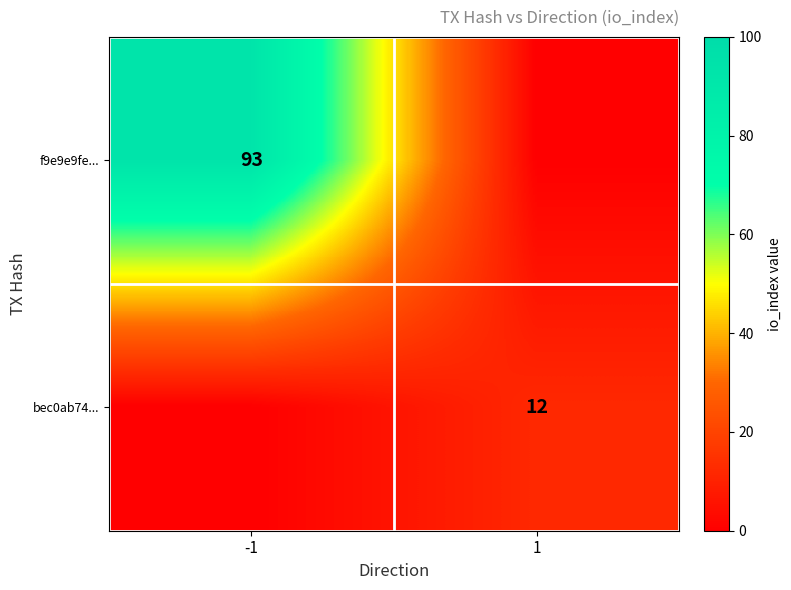

The value of f9e9e9fe... at -1 is 63. True or false?

False